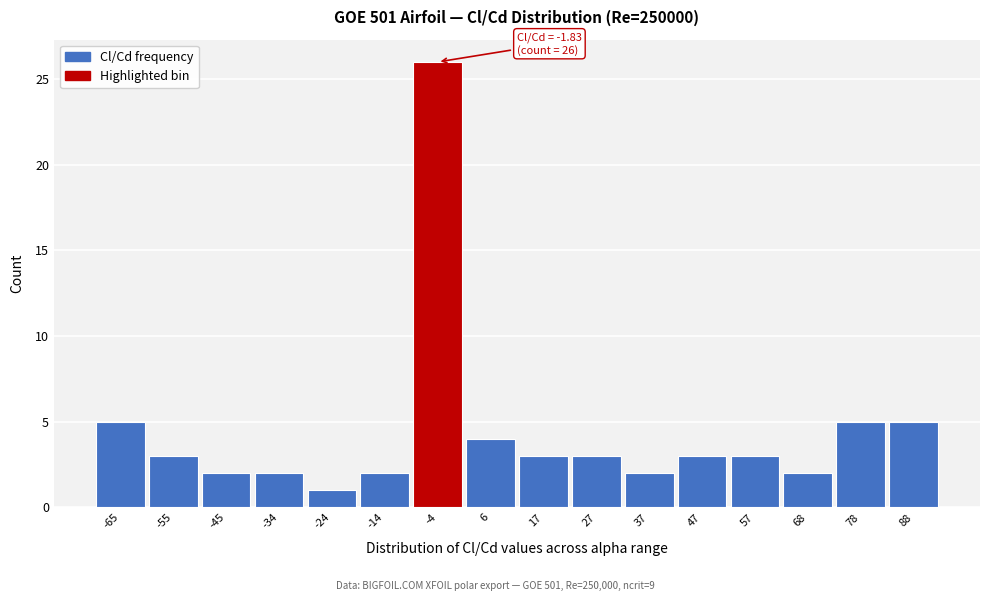

Over which range of the x-axis is the bar tallest?

-8 to 2